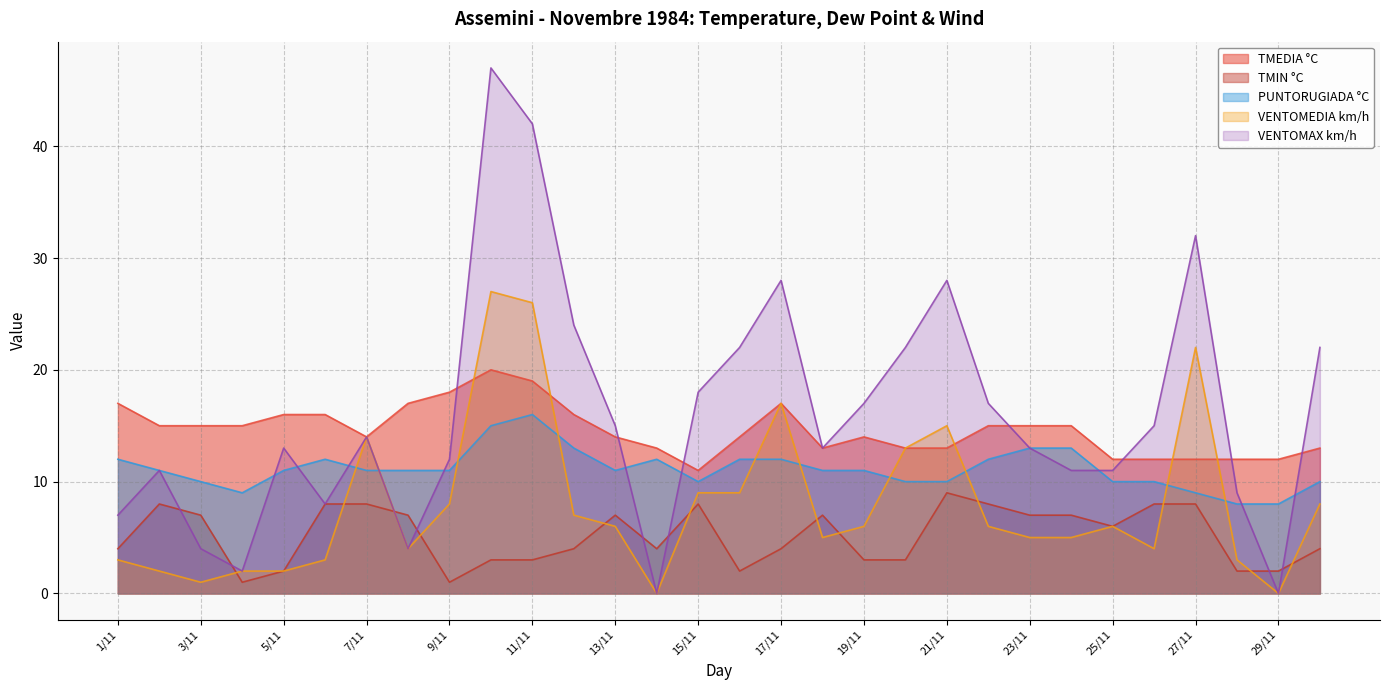

What is the difference between the highest and lowest values at 30/11?

18